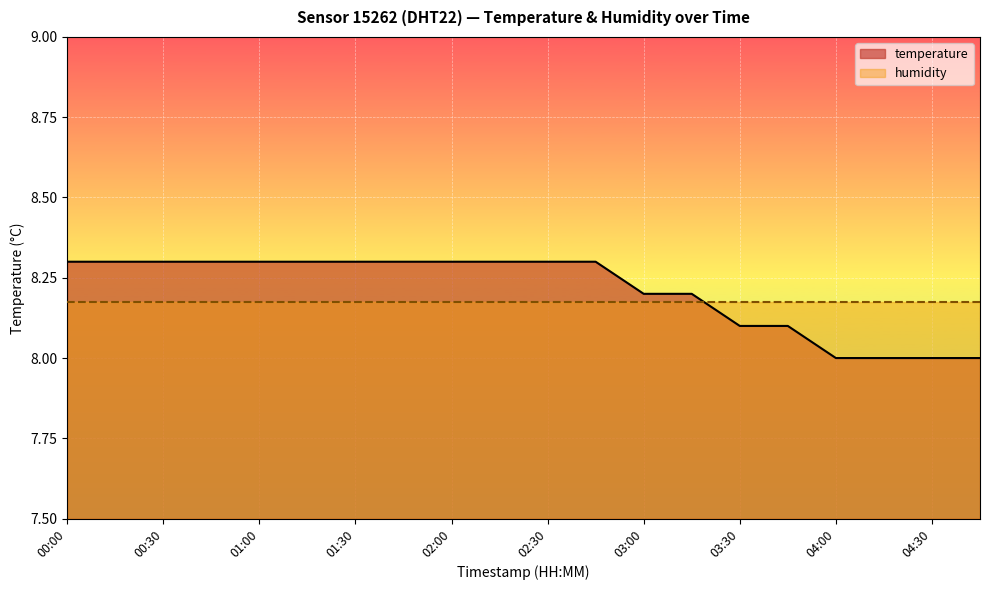

What is the label of the 7th point from the left?

01:30